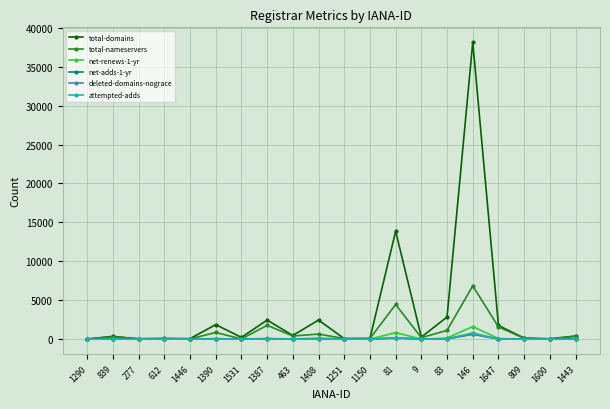

In deleted-domains-nograce, how many points are higher than both neighbors (excluding endpoints)?

6